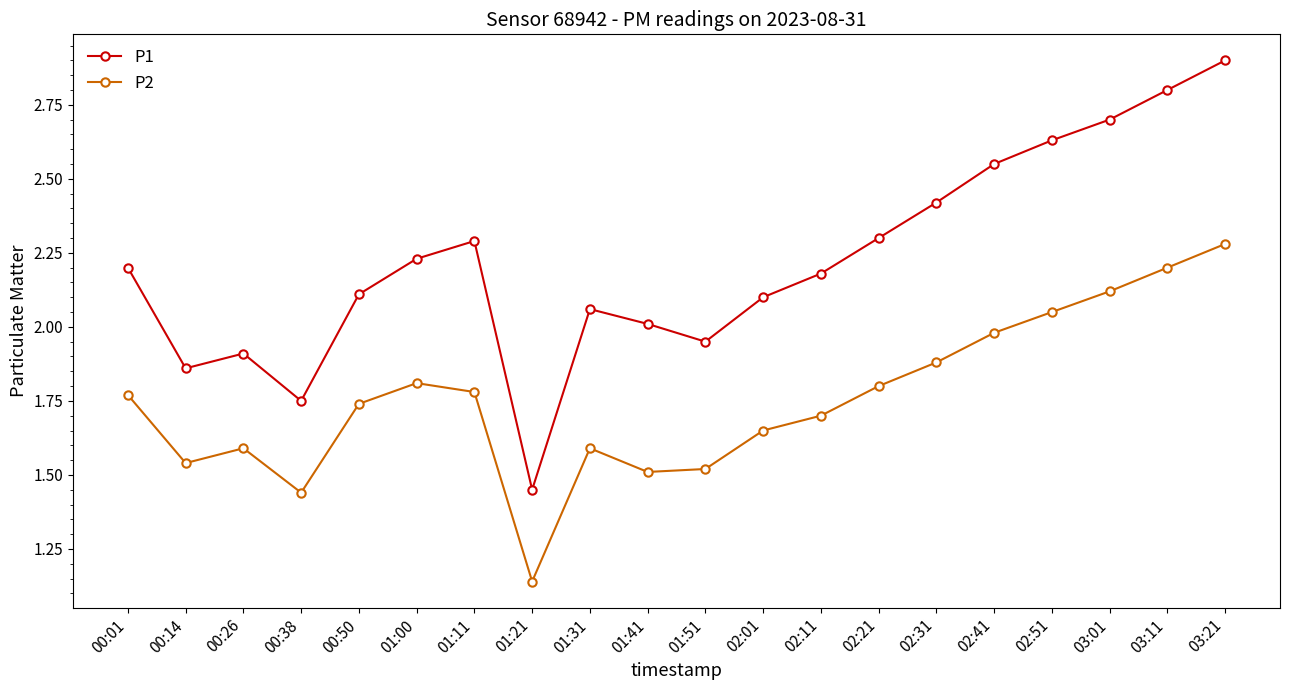

What is the spread (max minus min) of values at 03:11?

0.6